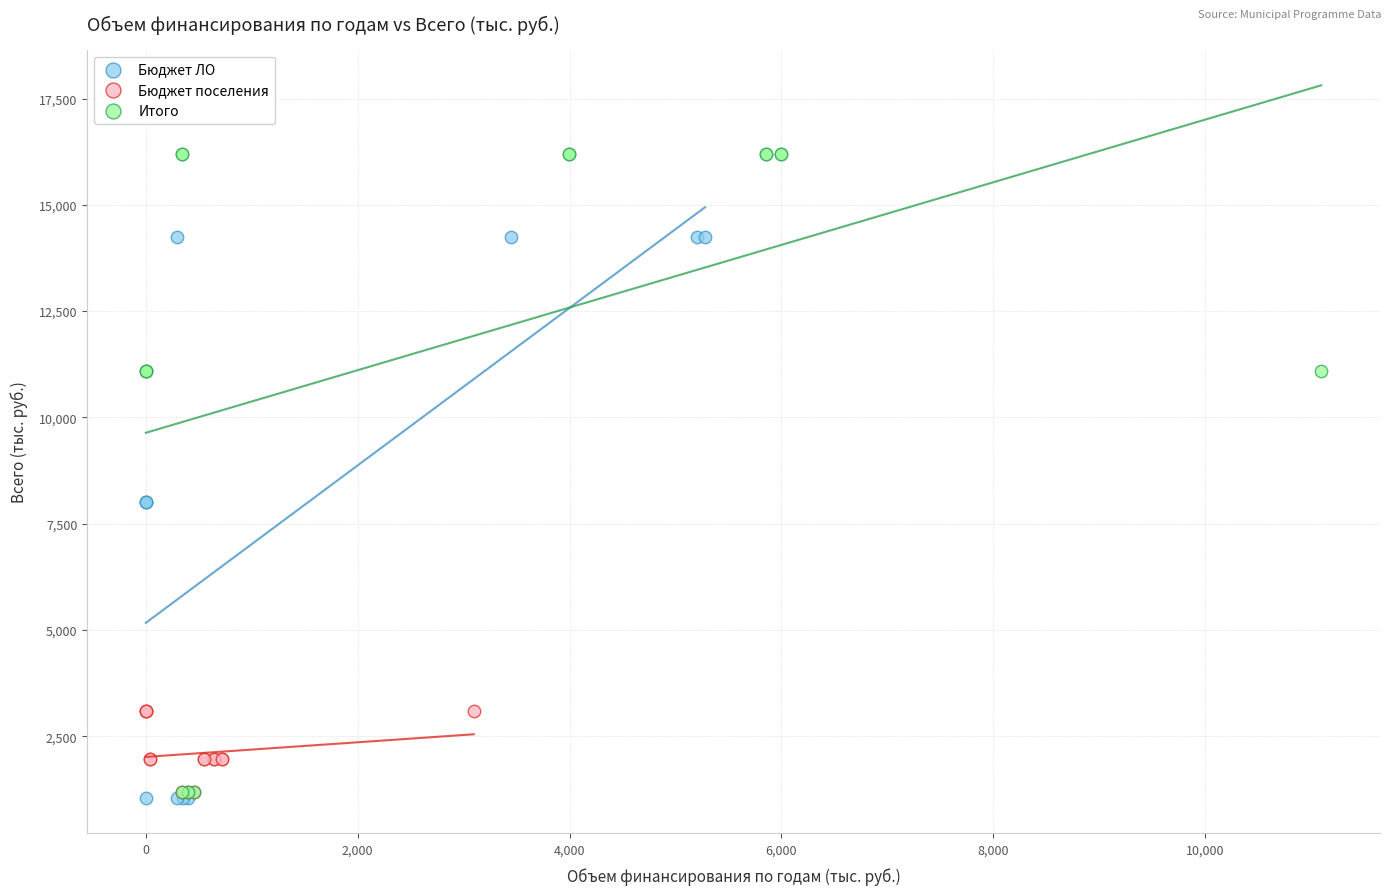

Which series has the widest spread of Y values?

Итого